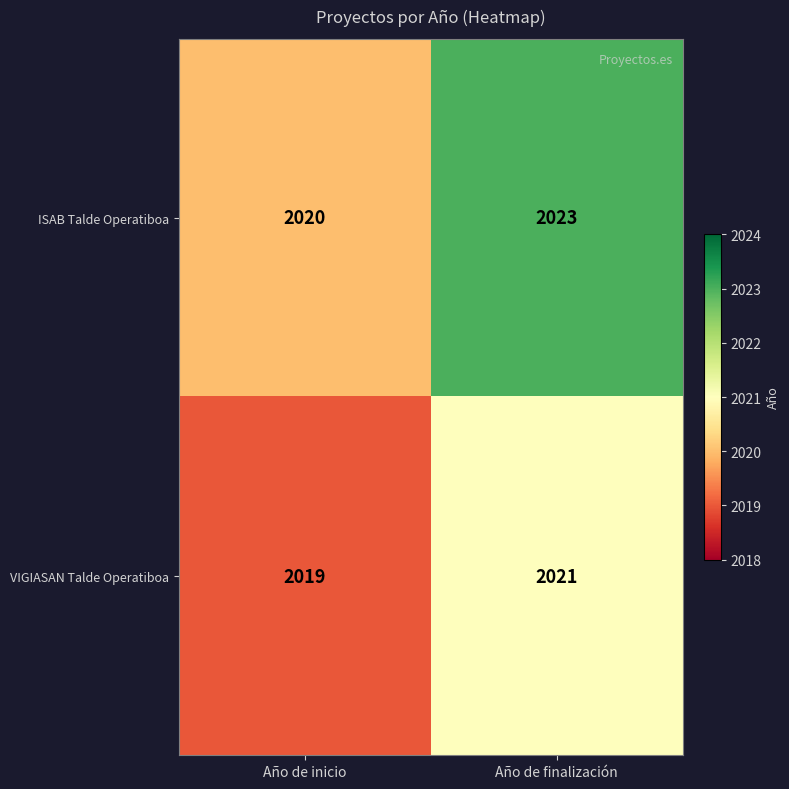

Count the number of data series in this chart.

2